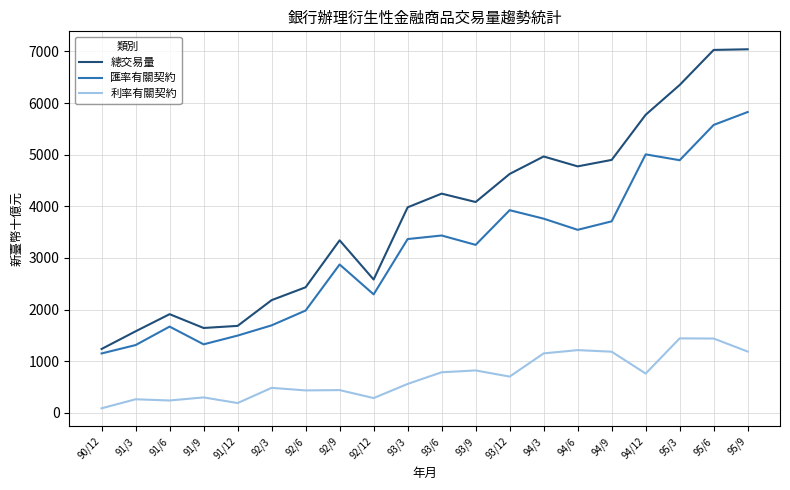

Which label corresponds to the smallest value in the chart?

90/12